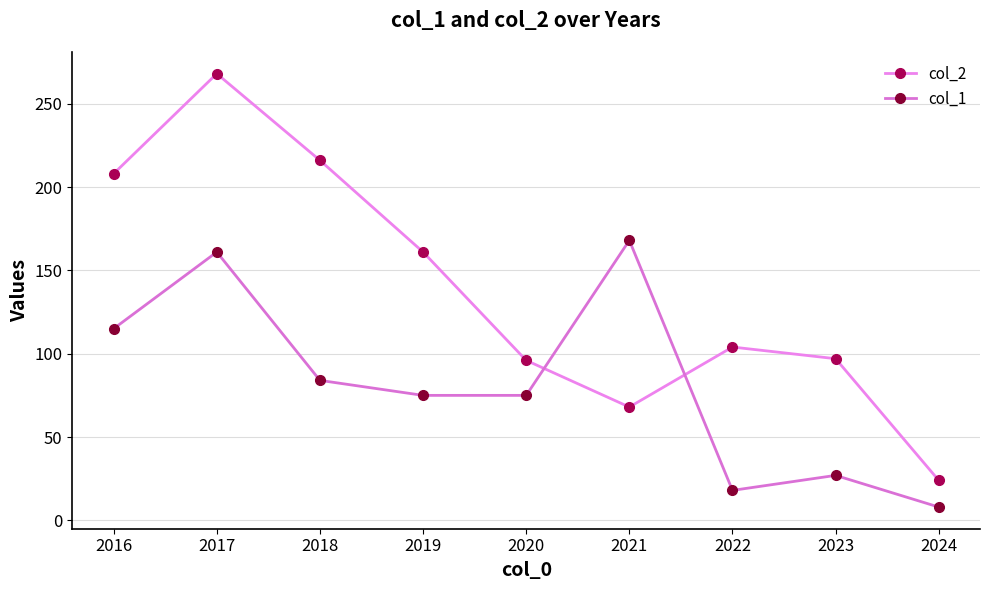

What is the difference between the highest and lowest values at 2021?

100